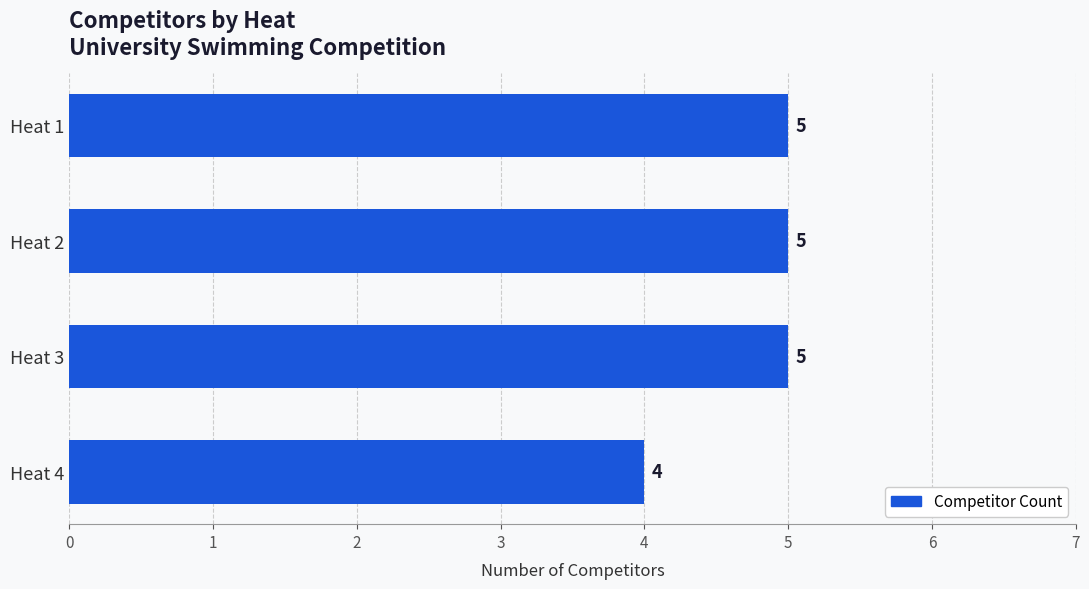

Are the bars grouped side by side (vs. stacked)?

No